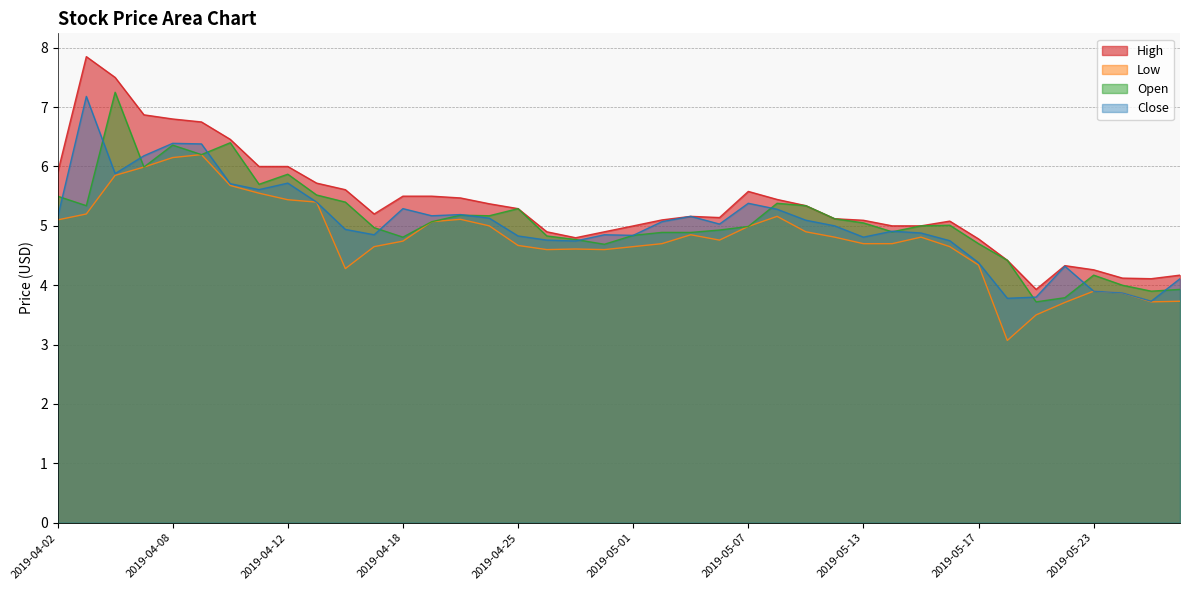

Reading left to right, transcribe all the data shown in this chart.

High: 5.9	7.8	7.5	6.9	6.8	6.8	6.5	6.0	6.0	5.7	5.6	5.2	5.5	5.5	5.5	5.4	5.3	4.9	4.8	4.9	5.0	5.1	5.2	5.1	5.6	5.4	5.3	5.1	5.1	5.0	5.0	5.1	4.8	4.4	3.9	4.3	4.3	4.1	4.1	4.2
Low: 5.1	5.2	5.8	6.0	6.2	6.2	5.7	5.6	5.4	5.4	4.3	4.7	4.7	5.1	5.1	5.0	4.7	4.6	4.6	4.6	4.7	4.7	4.8	4.8	5.0	5.2	4.9	4.8	4.7	4.7	4.8	4.7	4.3	3.1	3.5	3.7	3.9	3.9	3.7	3.7
Open: 5.5	5.3	7.2	6.0	6.4	6.2	6.4	5.7	5.9	5.5	5.4	5.0	4.8	5.1	5.2	5.2	5.3	4.8	4.8	4.7	4.8	4.9	4.9	4.9	5.0	5.4	5.3	5.1	5.1	4.9	5.0	5.0	4.7	4.4	3.7	3.8	4.2	4.0	3.9	3.9
Close: 5.1	7.2	5.9	6.2	6.4	6.4	5.7	5.6	5.7	5.4	4.9	4.8	5.3	5.2	5.2	5.1	4.8	4.8	4.7	4.8	4.8	5.1	5.2	5.0	5.4	5.3	5.1	5.0	4.8	4.9	4.9	4.8	4.4	3.8	3.8	4.3	3.9	3.9	3.7	4.1